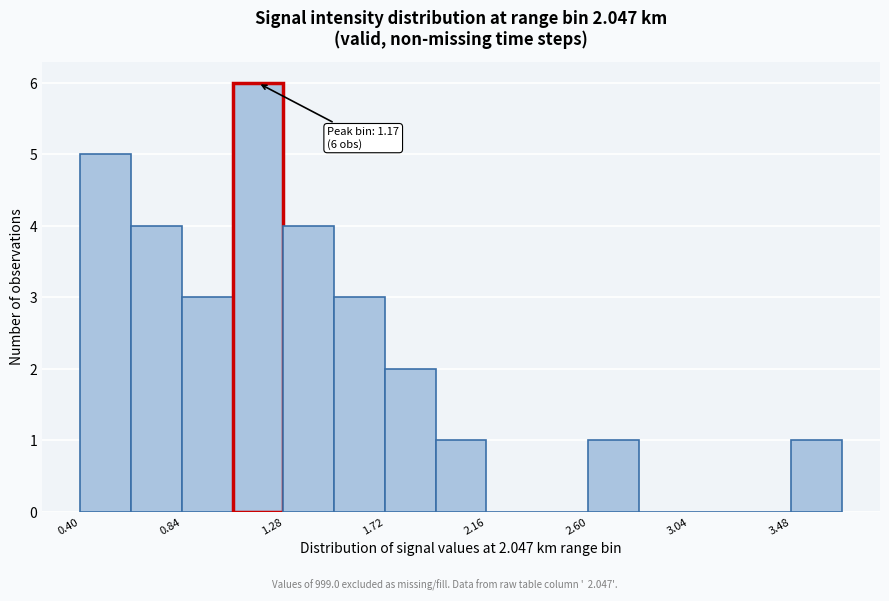

Over which range of the x-axis is the bar tallest?

1.06 to 1.28